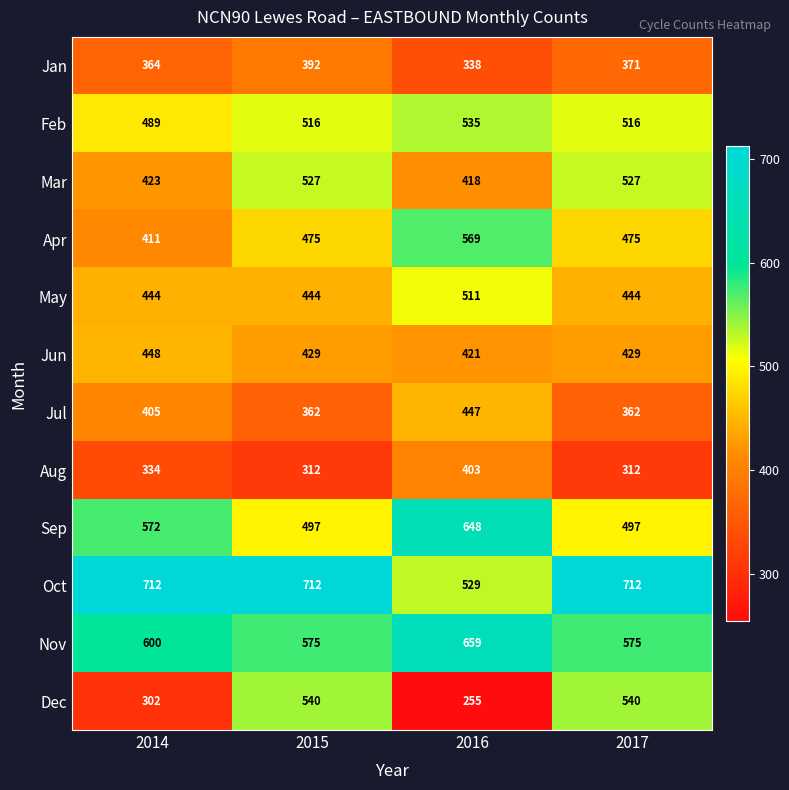

What value does the Oct series have at 2017?

712